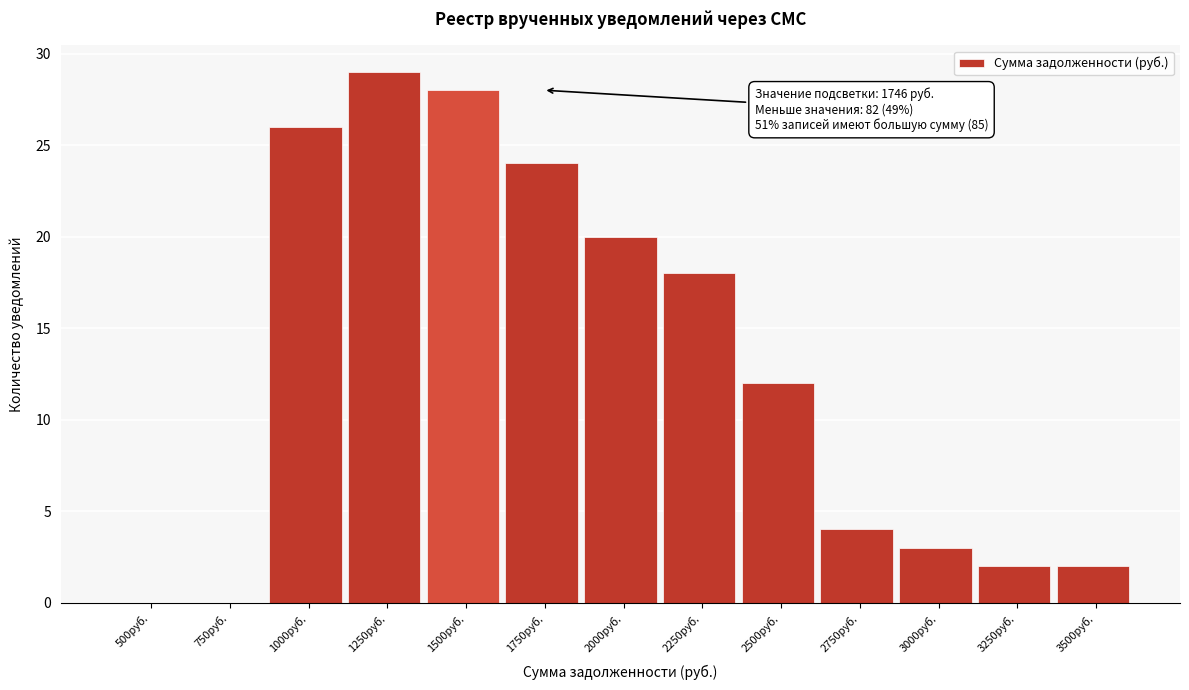

Reading left to right, list all the values displayed in this chart.

500руб.=0	750руб.=0	1000руб.=26	1250руб.=29	1500руб.=28	1750руб.=24	2000руб.=20	2250руб.=18	2500руб.=12	2750руб.=4	3000руб.=3	3250руб.=2	3500руб.=2